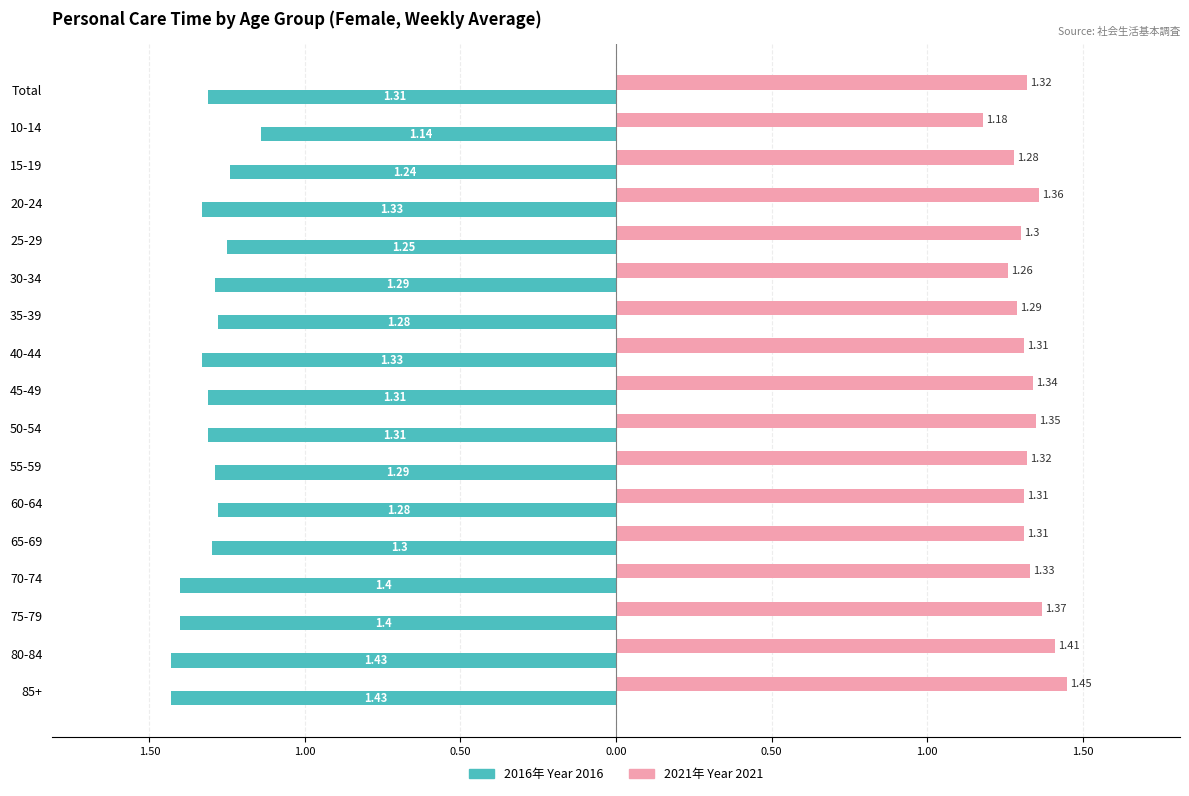

What are all the series names shown in the legend?

2016年 Year 2016, 2021年 Year 2021